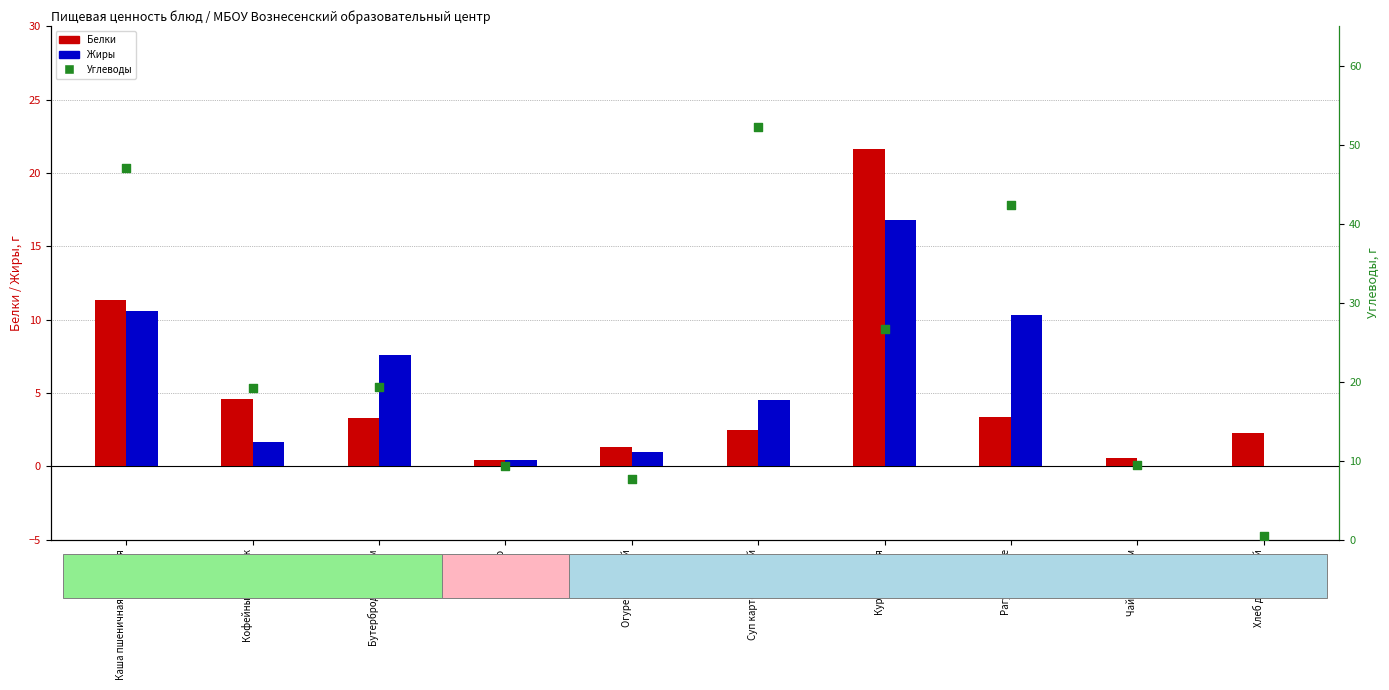

At which category is the sum across all series the highest?

Каша пшеничная молочная